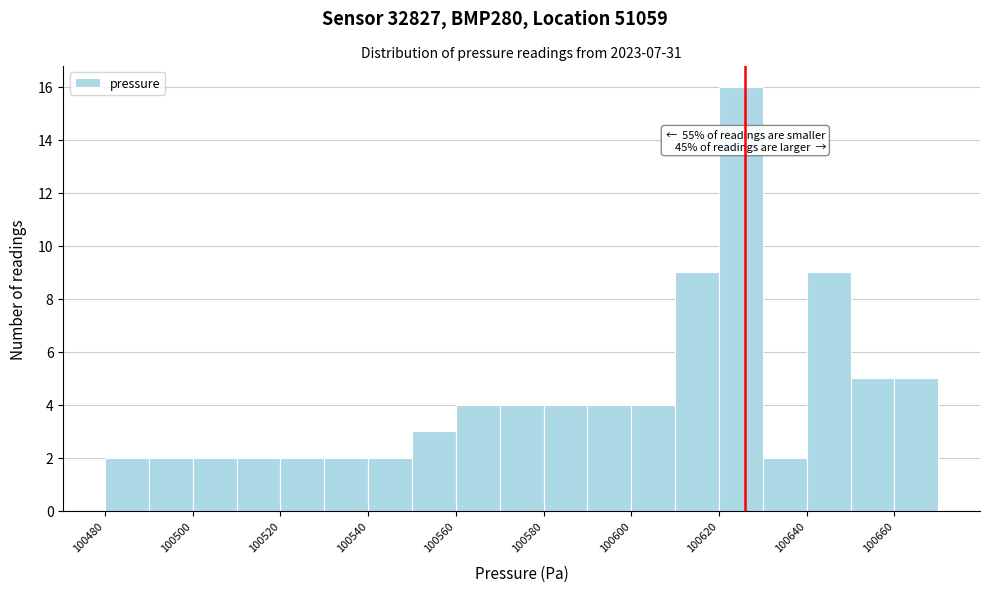

Over which range of the x-axis is the bar tallest?

100620 to 100630